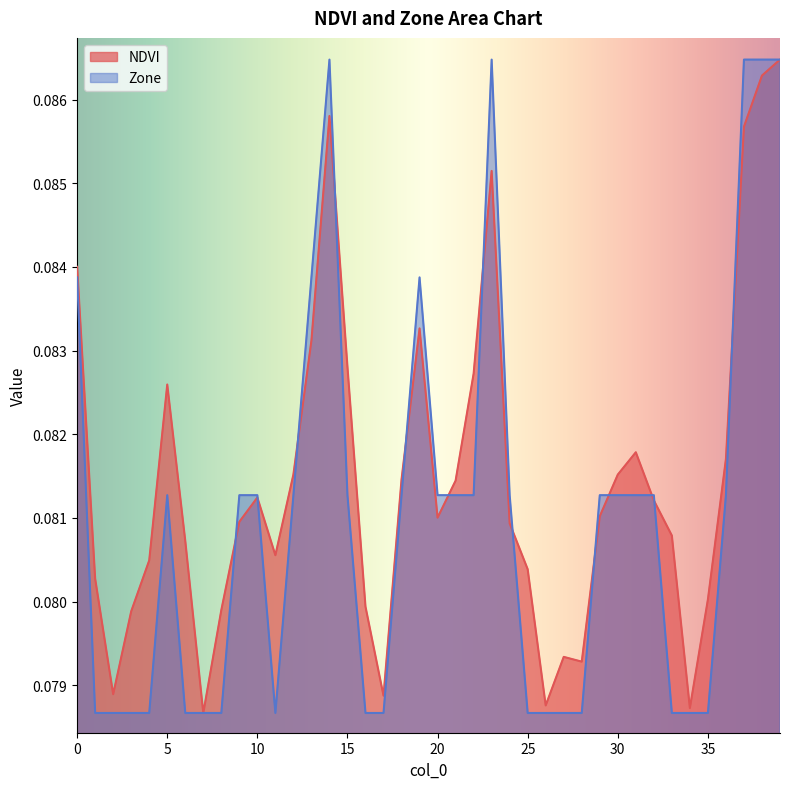

Between which two adjacent categories do NDVI and Zone first intersect?

8 and 9